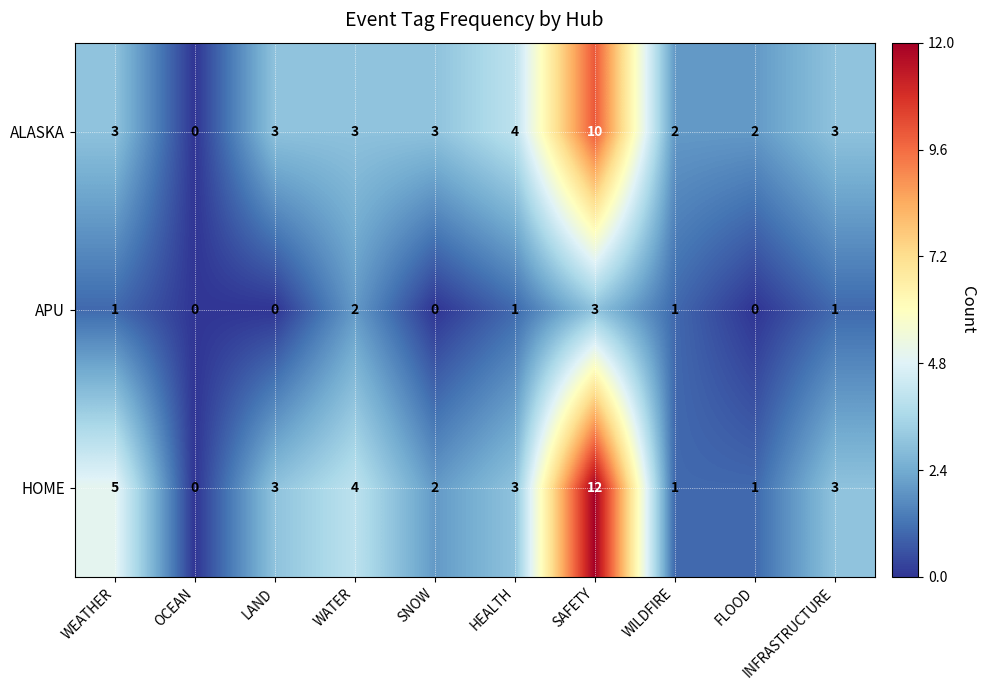

Count the number of data series in this chart.

3